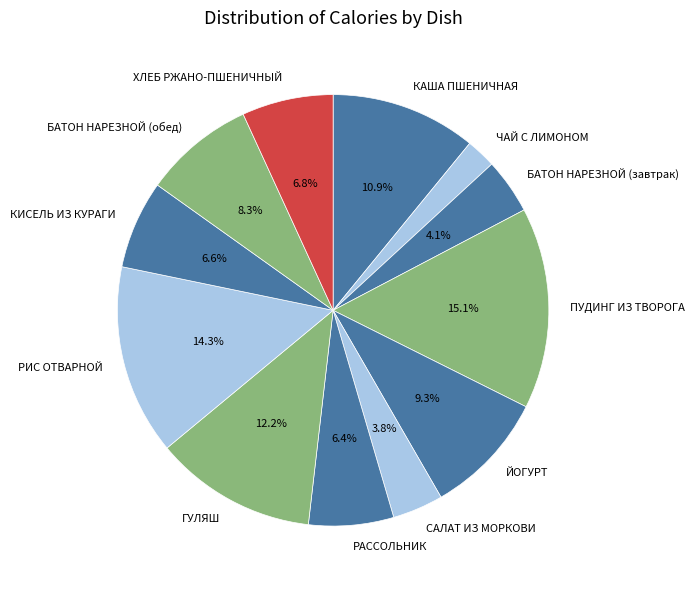

Count the number of slices in the pie.

12